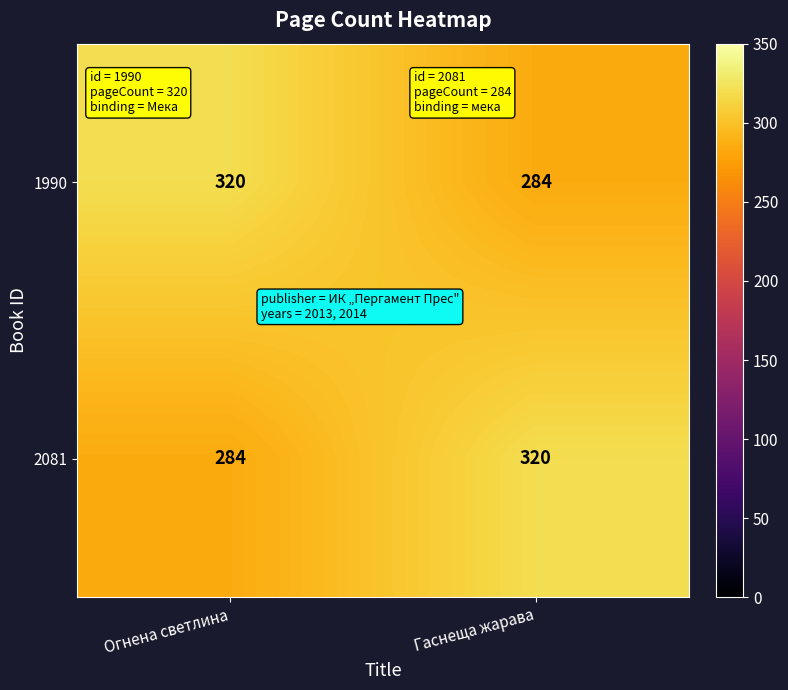

How many data points in 1990 are less than 320?

1